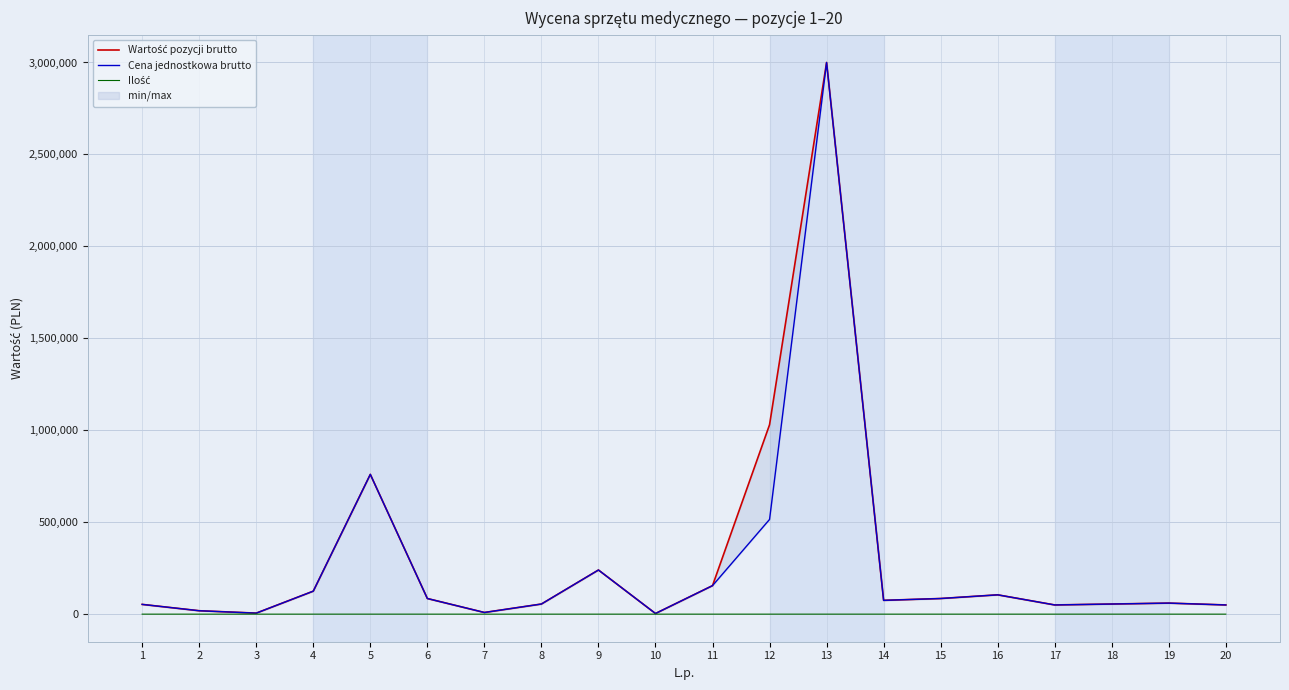

List the labels in order of Cena jednostkowa brutto value, largest first.

13, 5, 12, 9, 11, 4, 16, 6, 15, 14, 19, 8, 18, 1, 17, 20, 2, 7, 3, 10